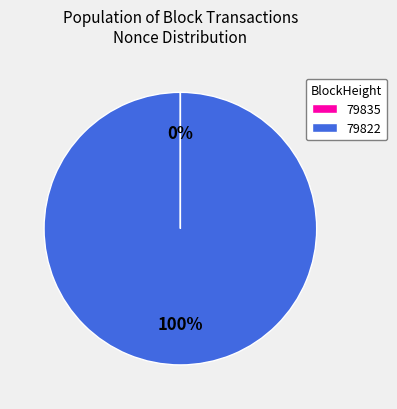

To the nearest percent, what percentage of the pie is 79822?

100%